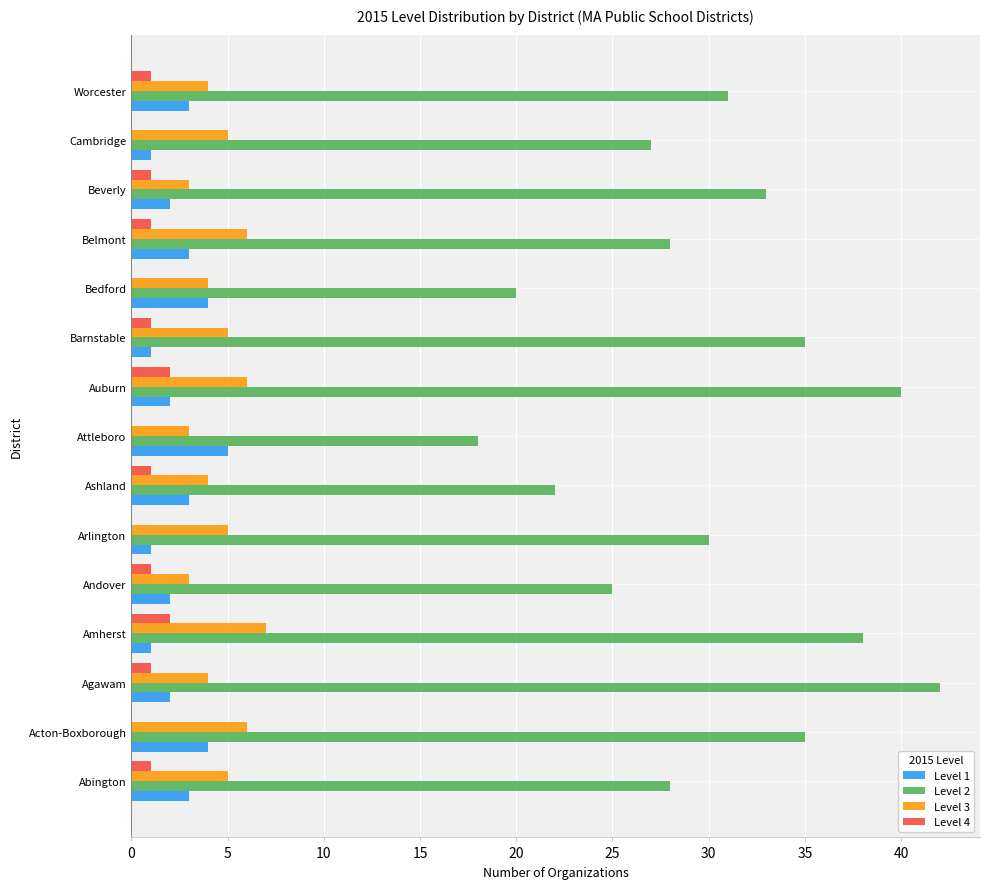

Which series has the largest total across all categories?

Level 2